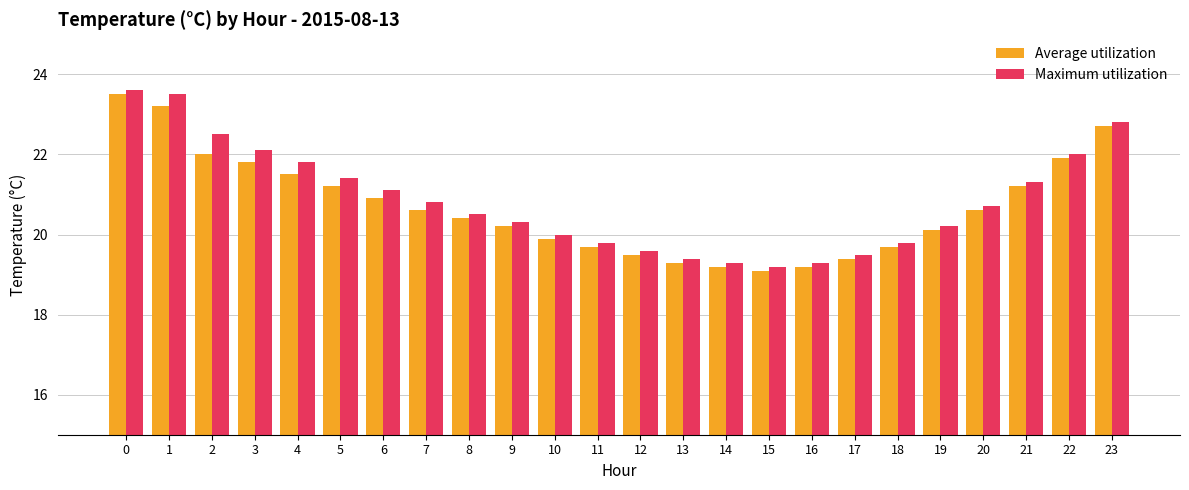

Which category has the lowest value across all series?

15